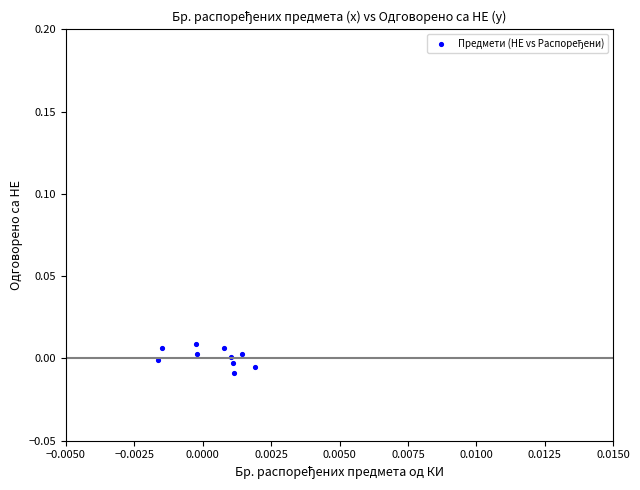

Count the number of points in this scatter plot.

10